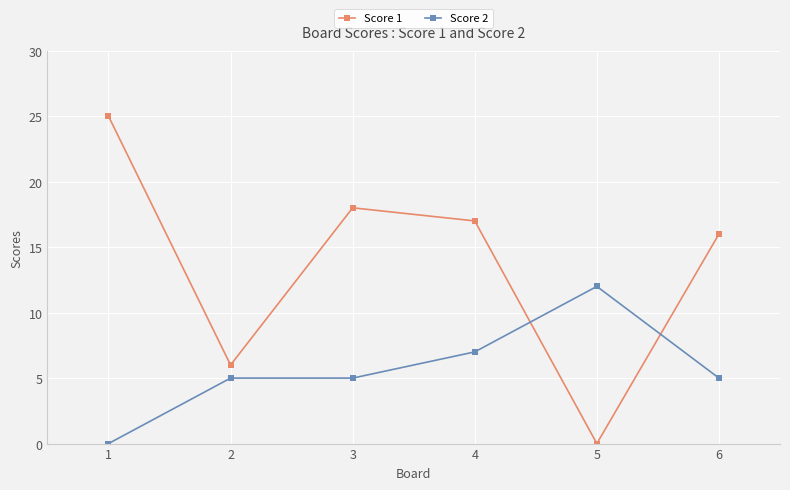

Rank the series by their maximum value, from lowest to highest.

Score 2, Score 1